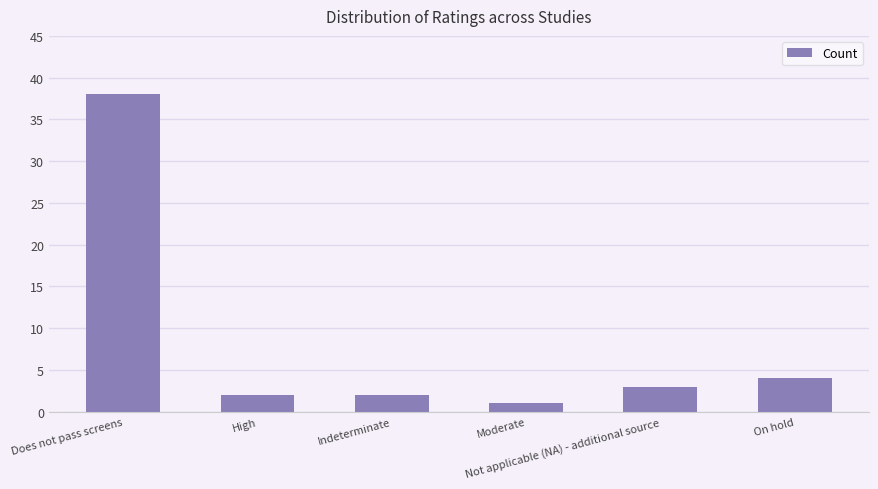

Approximately how many times larger is the value at High compared to Moderate?

2.0